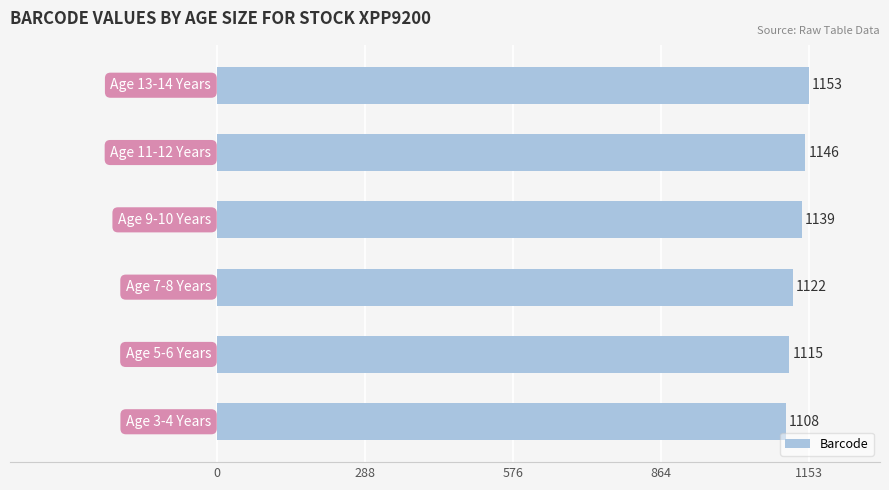

What is the difference between the second highest and second lowest values?

31